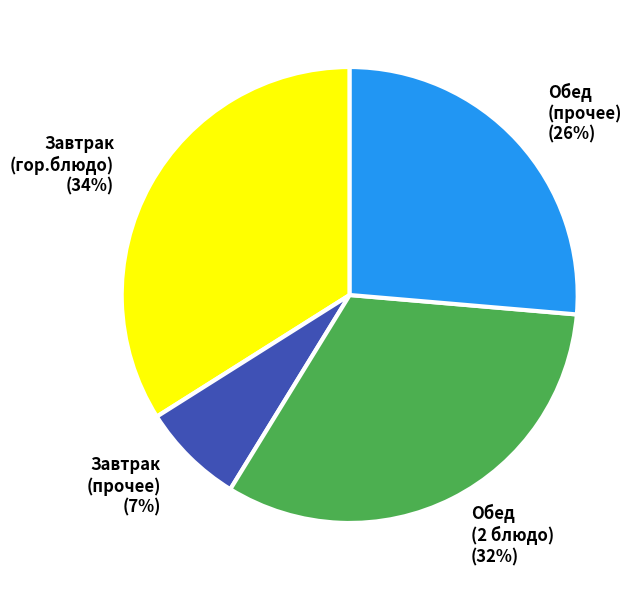

To the nearest percent, what percentage of the pie is Обед (прочее) (26%)?

26%